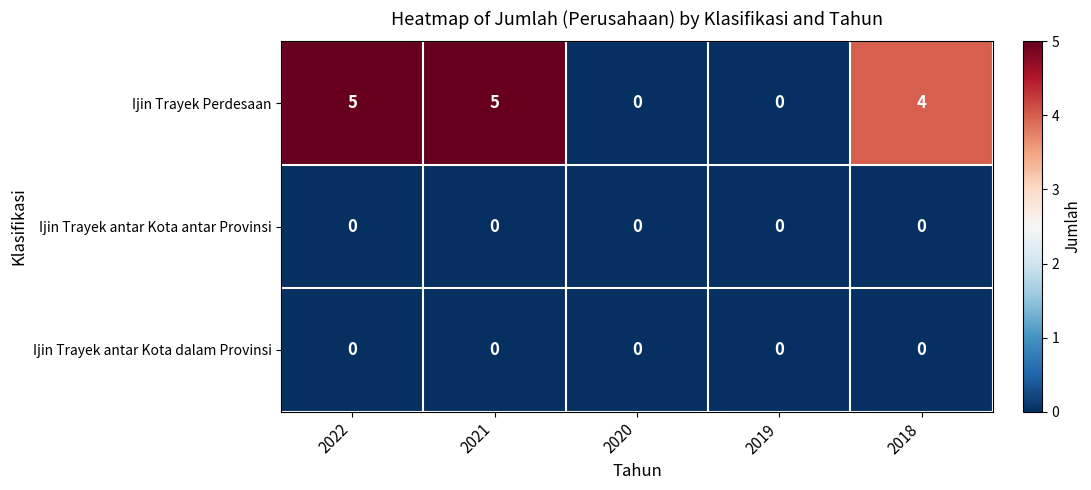

Count the number of data series in this chart.

3